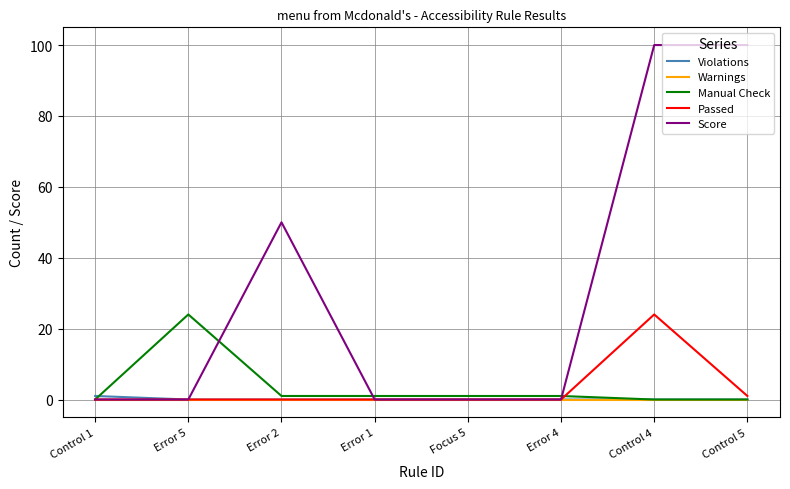

Count the number of data series in this chart.

5